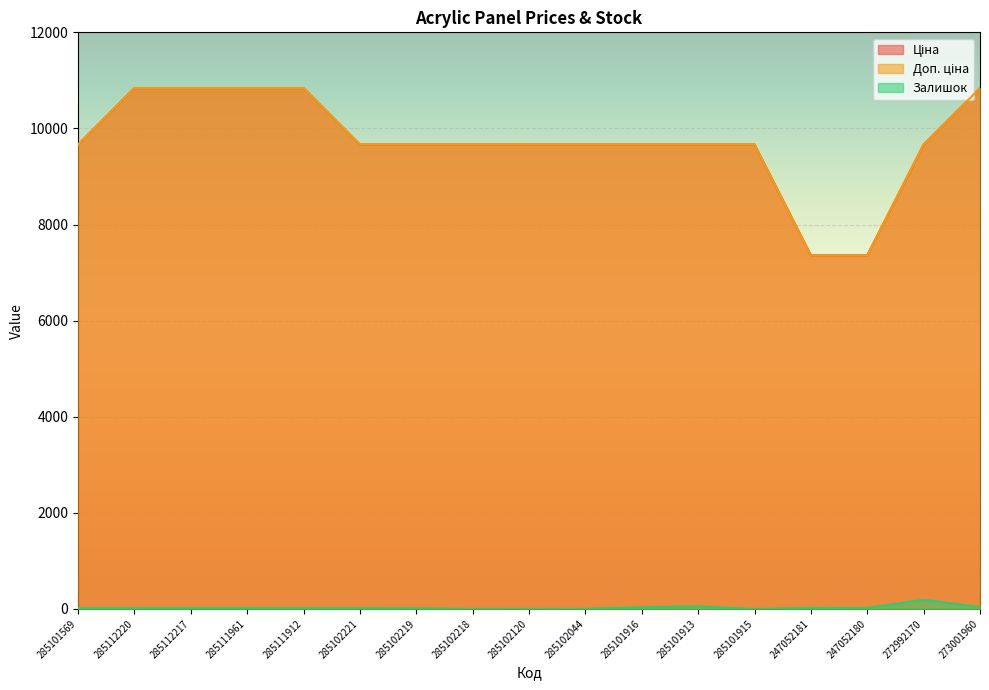

What is the maximum value shown in the chart?

10840.1